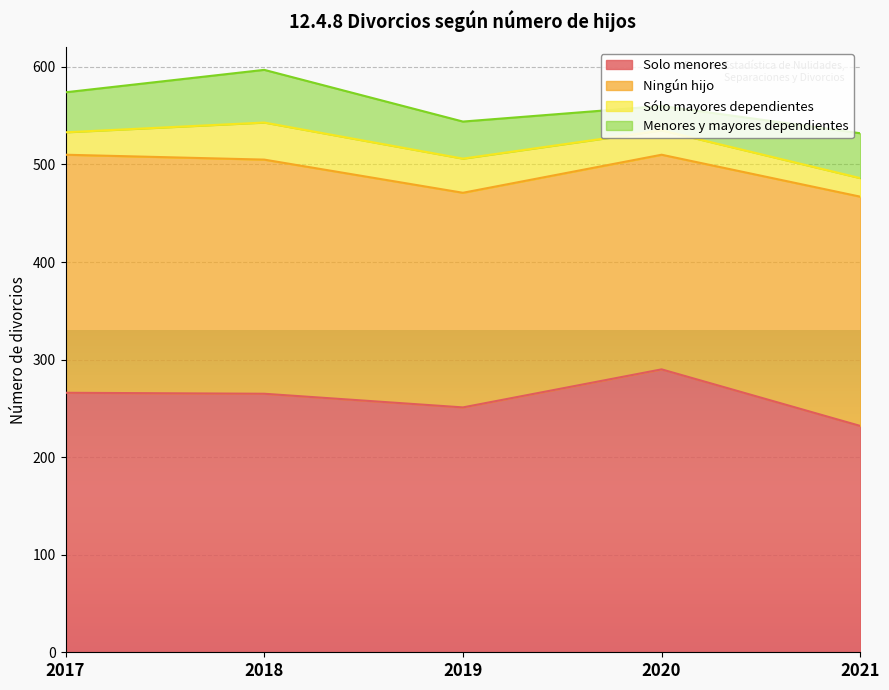

Which label corresponds to the largest value in the chart?

2020